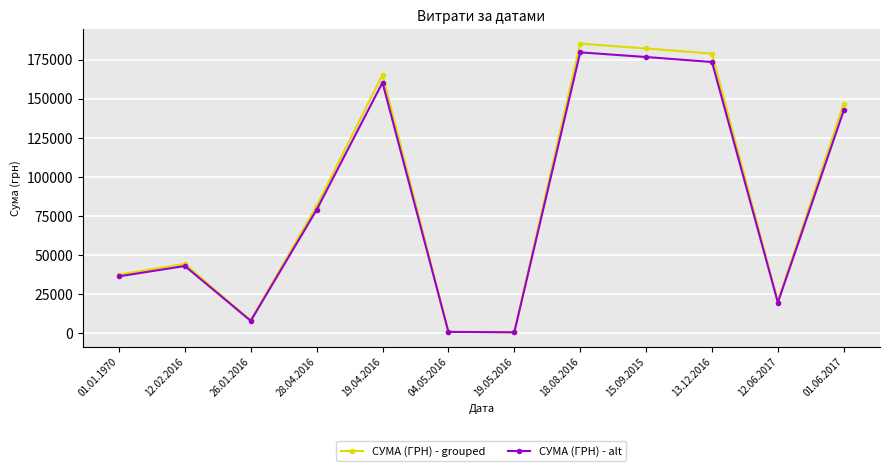

How many lines are shown in the chart?

2